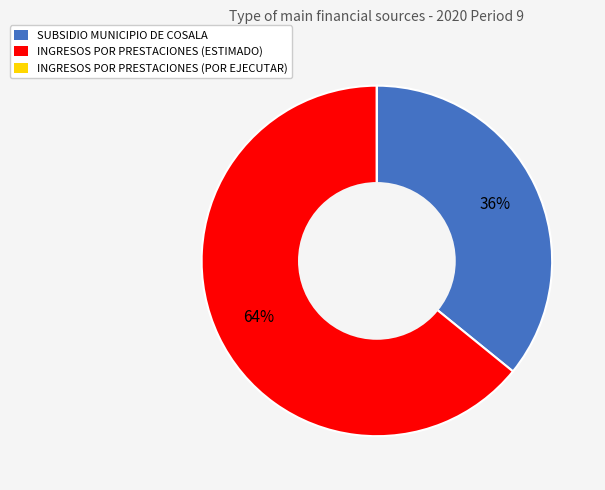

To the nearest percent, what is the average slice percentage?

33%